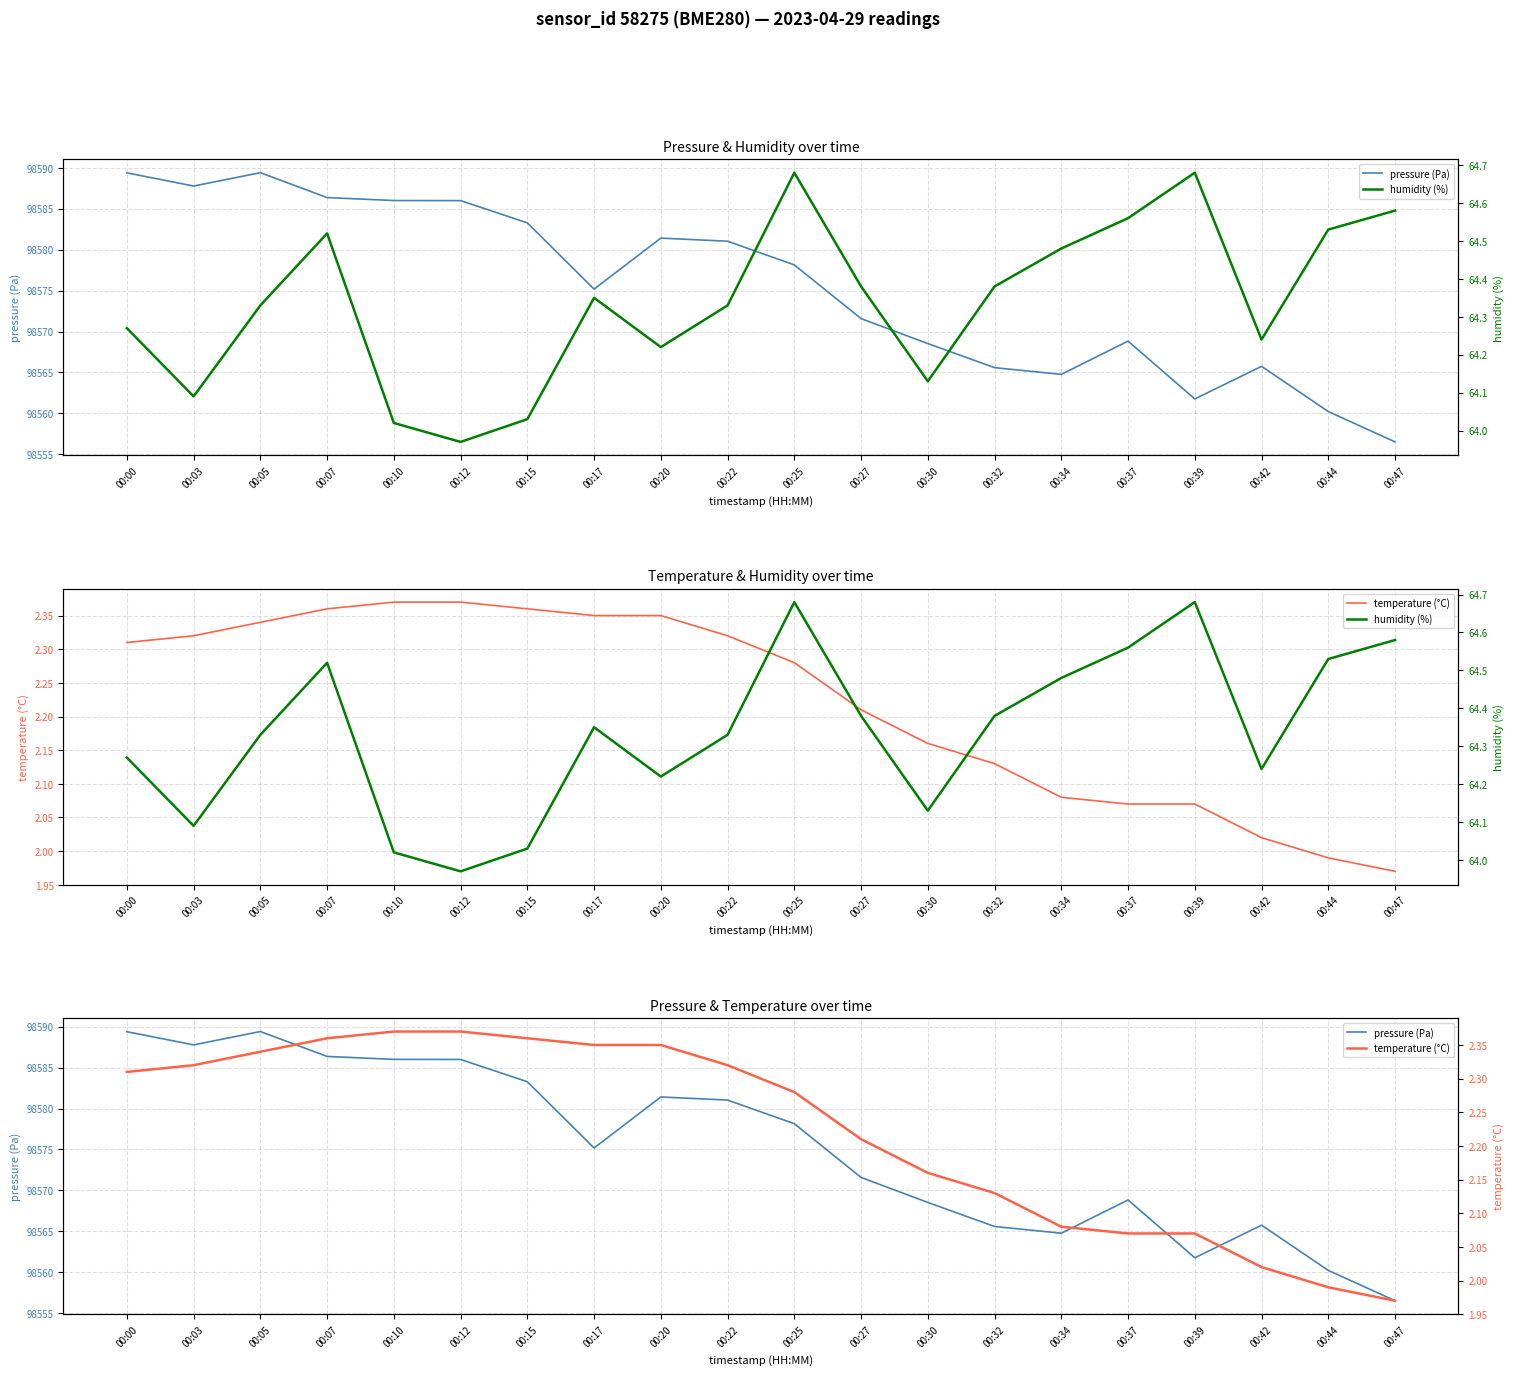

List the series in order of their peak value, lowest first.

temperature (°C), humidity (%), pressure (Pa)